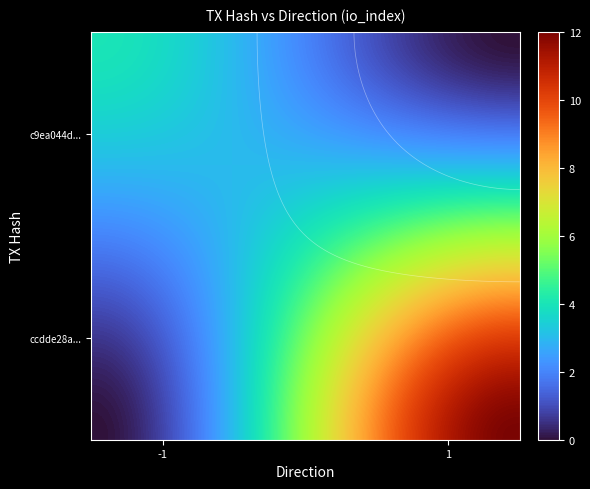

List the series in order of their overall mean, highest first.

ccdde28a520e81790d029a2d18d2b0bffd1296a, c9ea044d5622e1ba21c2aa12ac5b56022161f4d